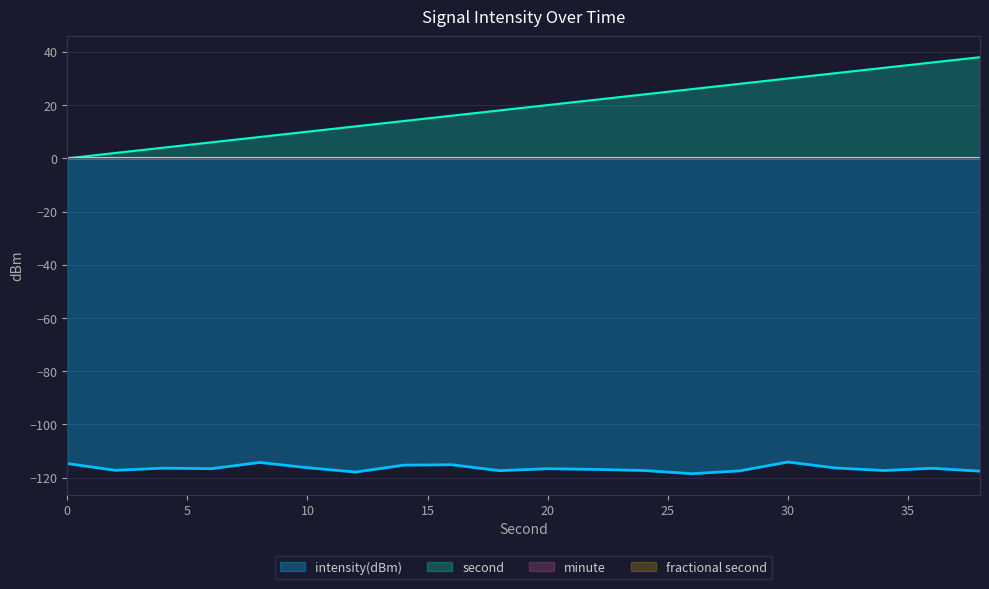

In intensity(dBm), how many points are higher than both neighbors (excluding endpoints)?

6